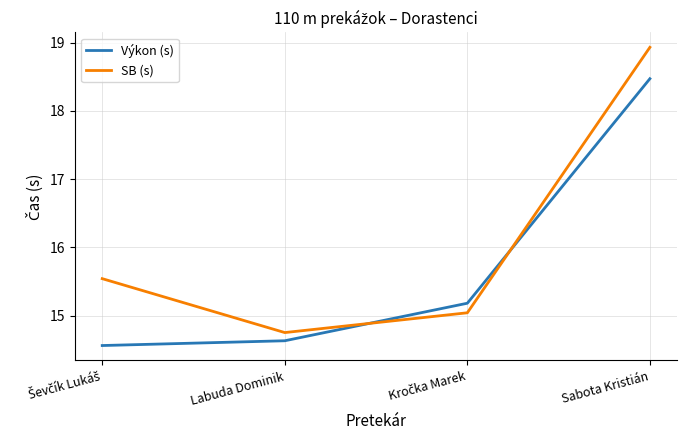

Rank the series by their maximum value, from lowest to highest.

Výkon (s), SB (s)